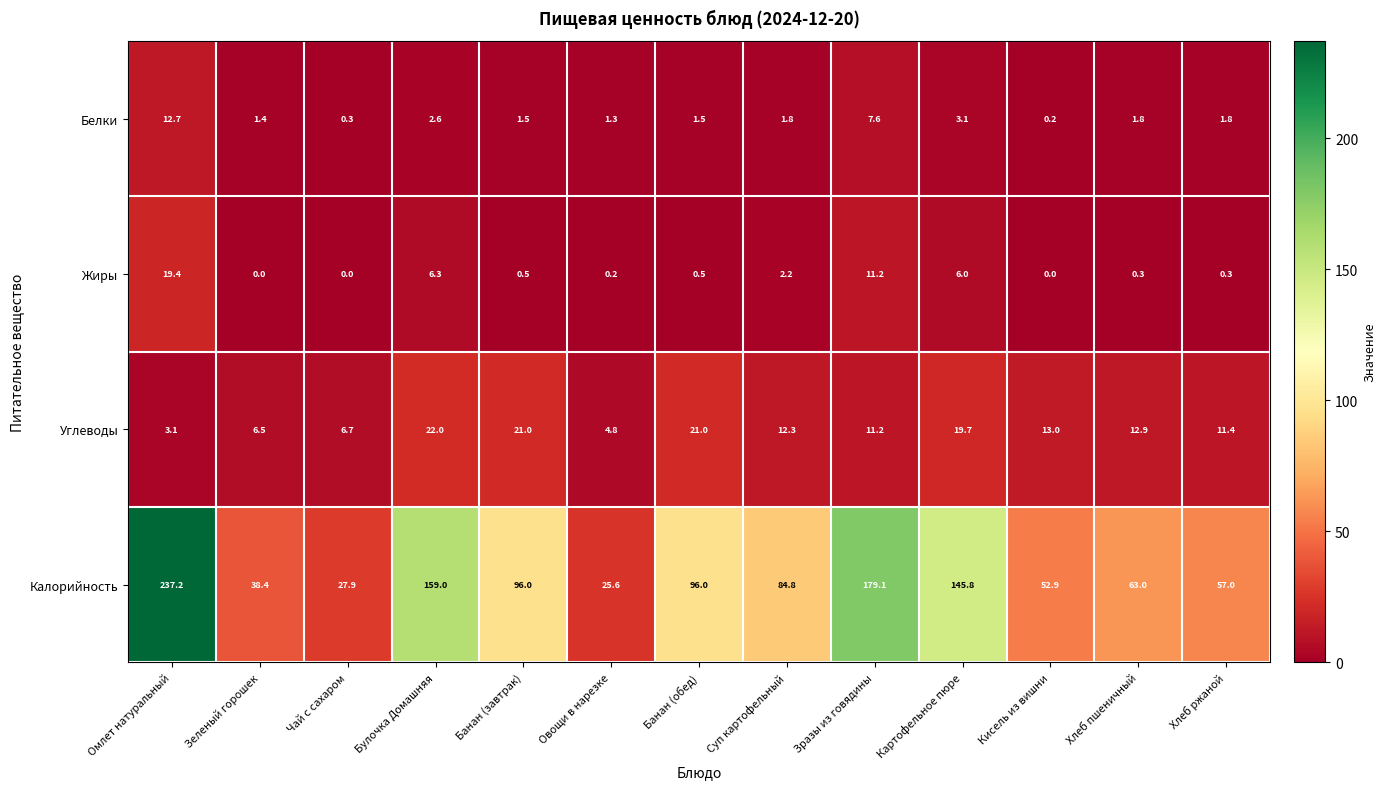

At which label is Белки closest to 6?

Зразы из говядины